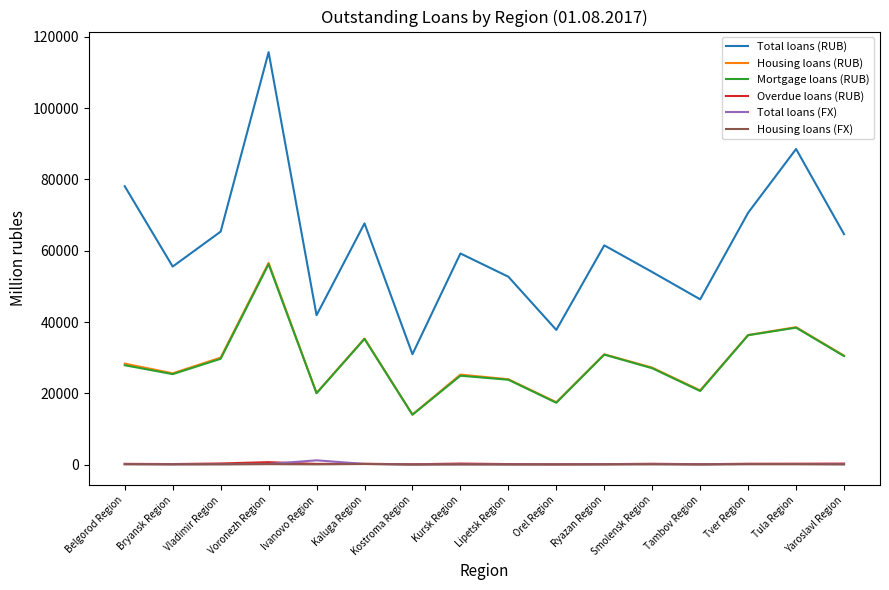

What is the total value across all series at Voronezh Region?

229498